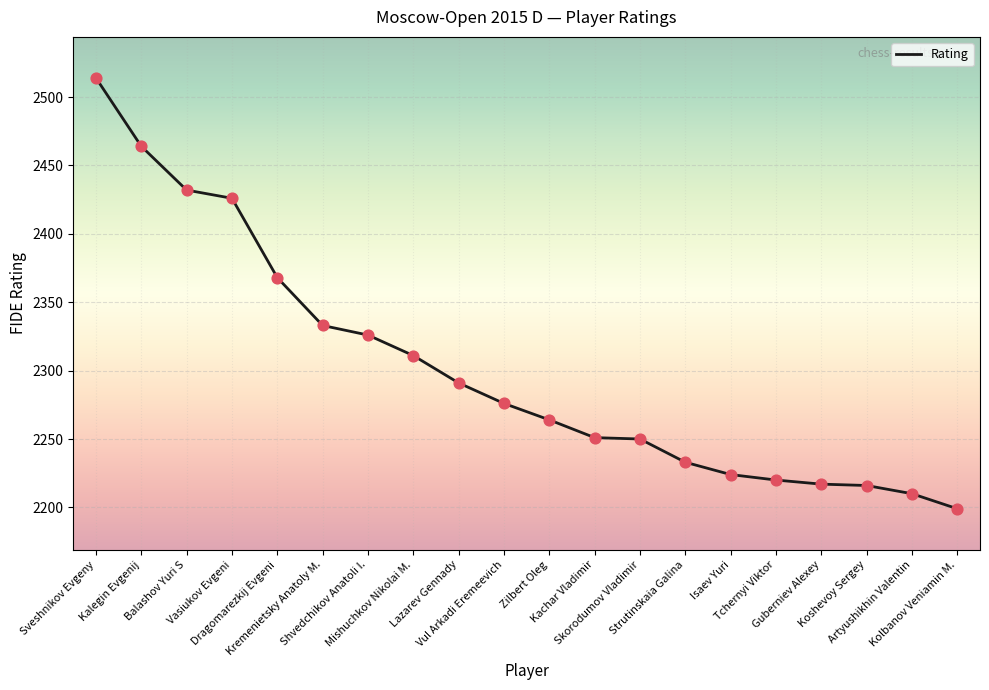

Between Kremenietsky Anatoly M. and Artyushikhin Valentin, which is larger?

Kremenietsky Anatoly M.